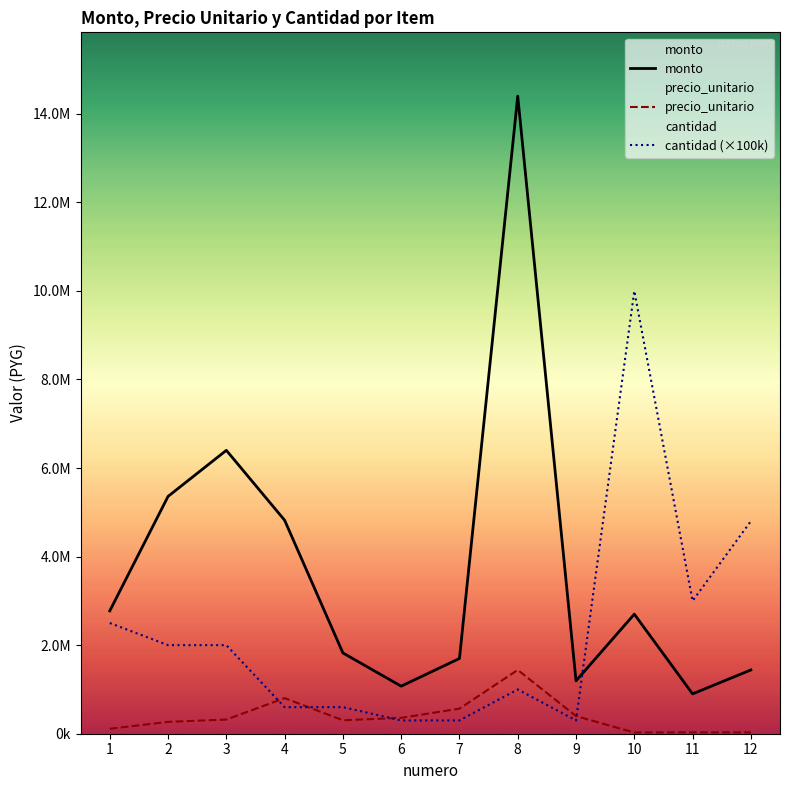

How many data points in cantidad are above 2000000?

4